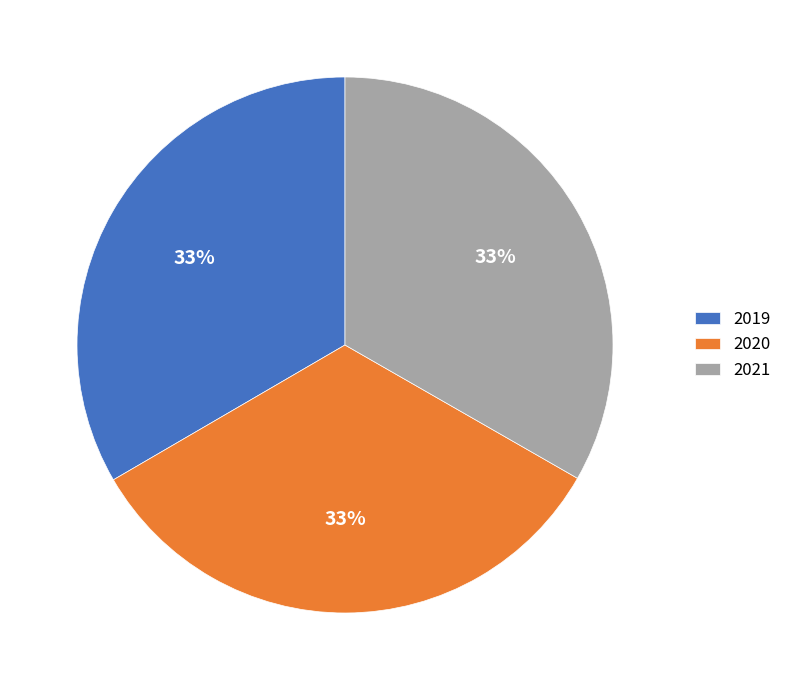

How many slices are in this pie chart?

3